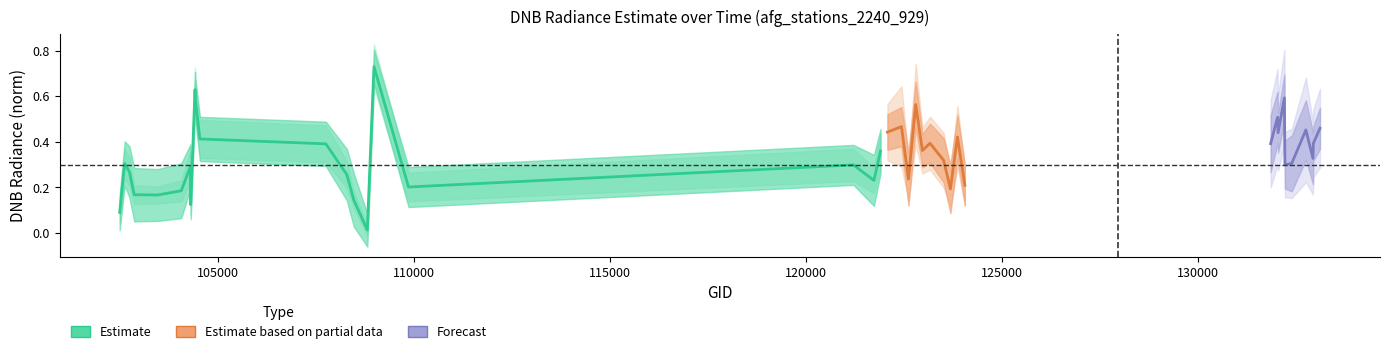

Is this an area chart (filled region under the line)?

No